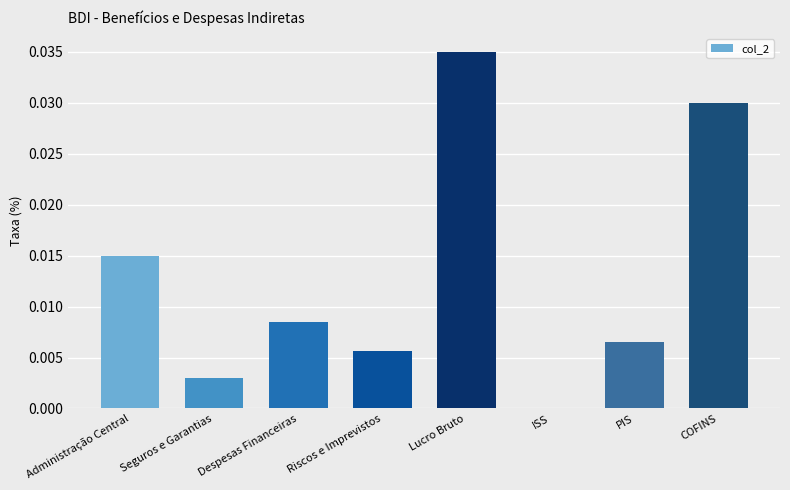

The value at Riscos e Imprevistos is 0.0. True or false?

True